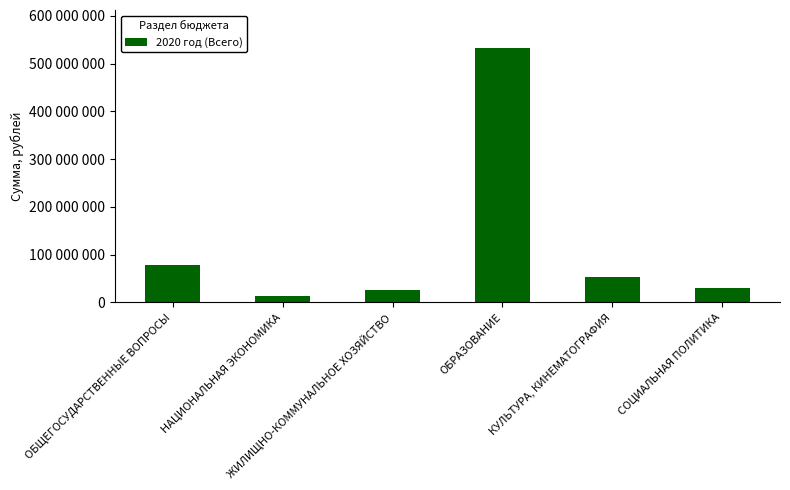

True or false: the data shows 37291617.3 at КУЛЬТУРА, КИНЕМАТОГРАФИЯ.

False